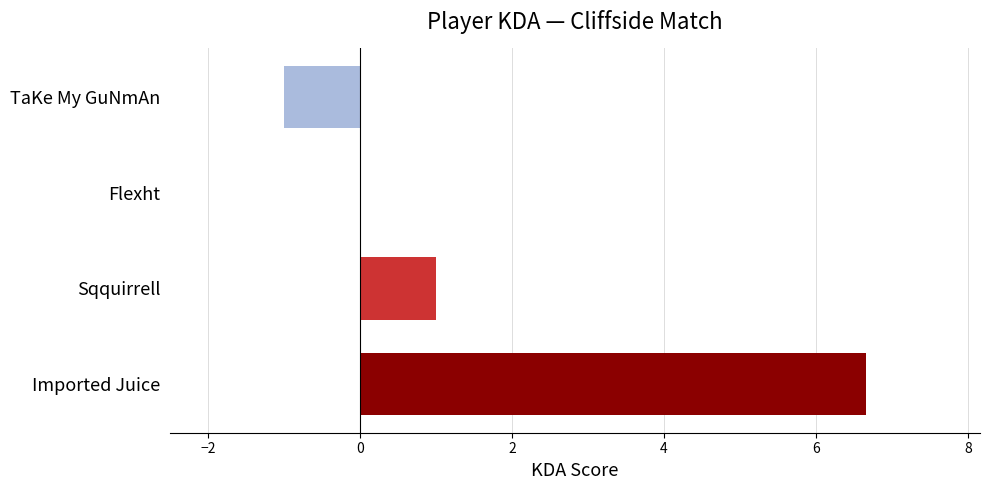

What is the sum of the values at TaKe My GuNmAn and Imported Juice?

5.7